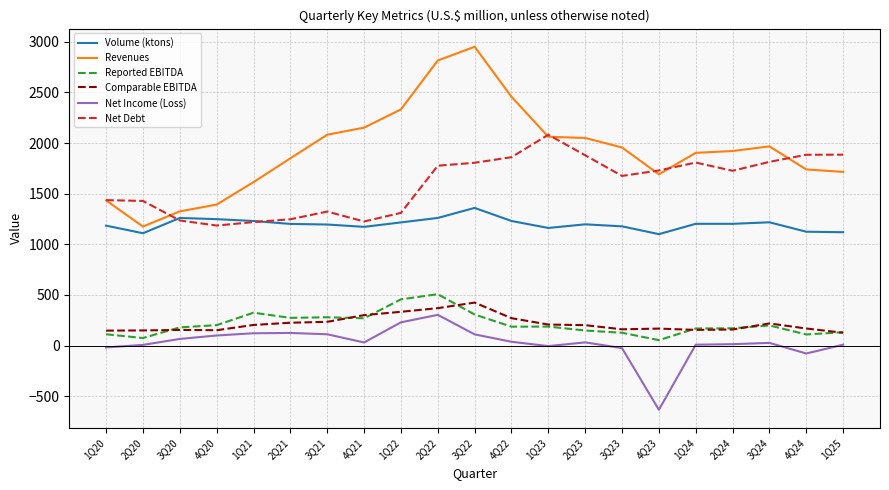

The Net Income (Loss) series shows -867 at 4Q23. True or false?

False